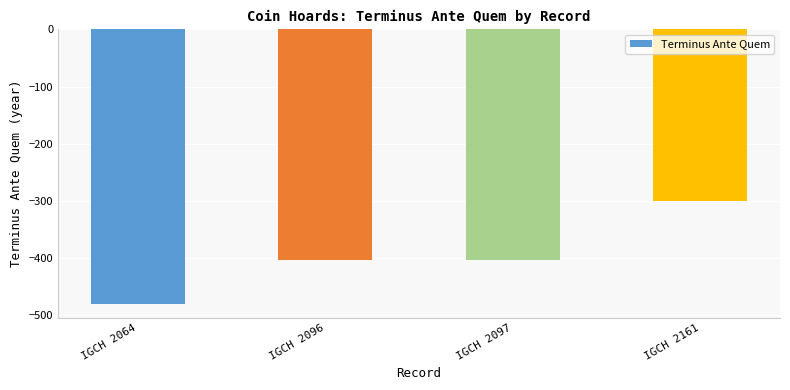

The chart shows a value of -266 at IGCH 2064. True or false?

False